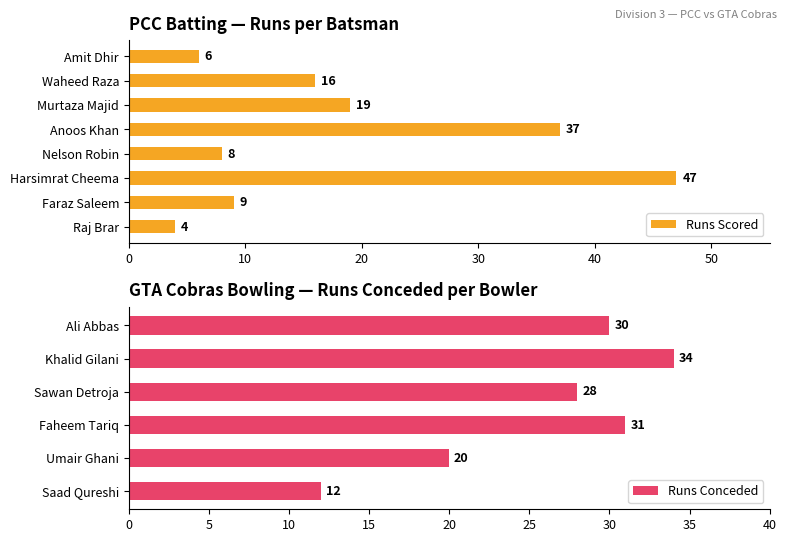

At which label does Runs Scored reach its peak?

Harsimrat Cheema